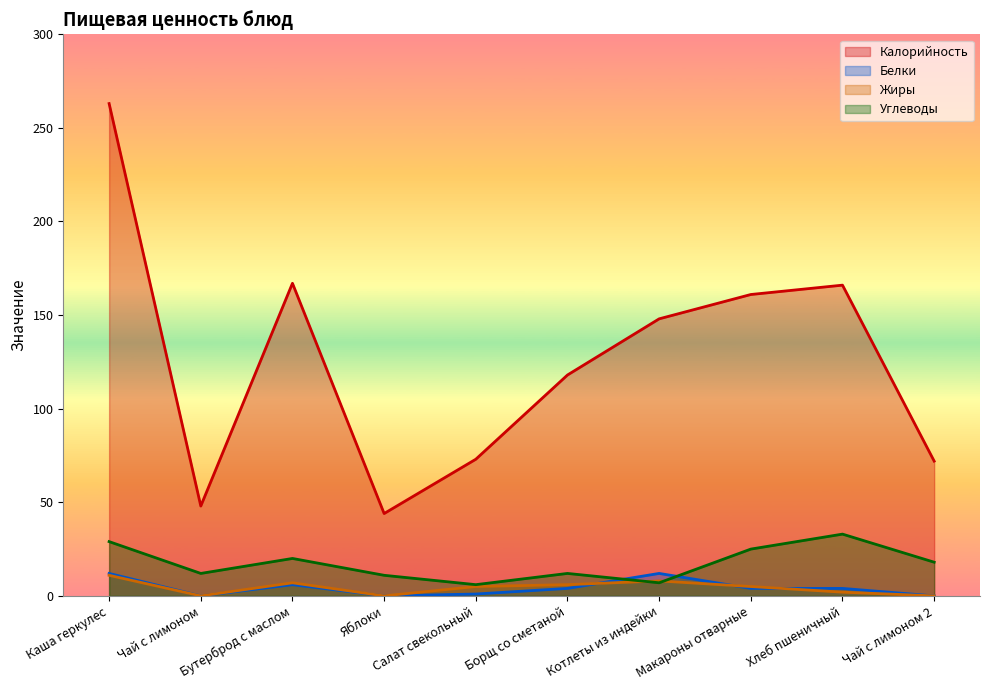

How many values in the Углеводы series are below 18?

5